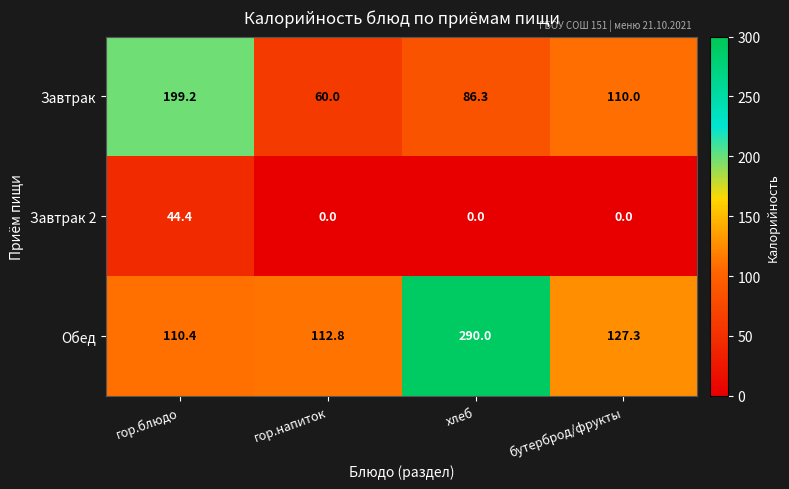

Rank the series by their maximum value, from highest to lowest.

Обед, Завтрак, Завтрак 2